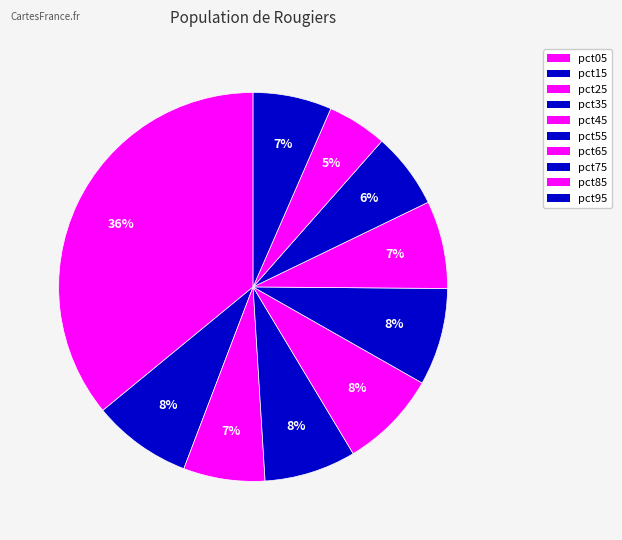

To the nearest percent, what is the difference between the pct65 and pct15 slice percentages?

1%